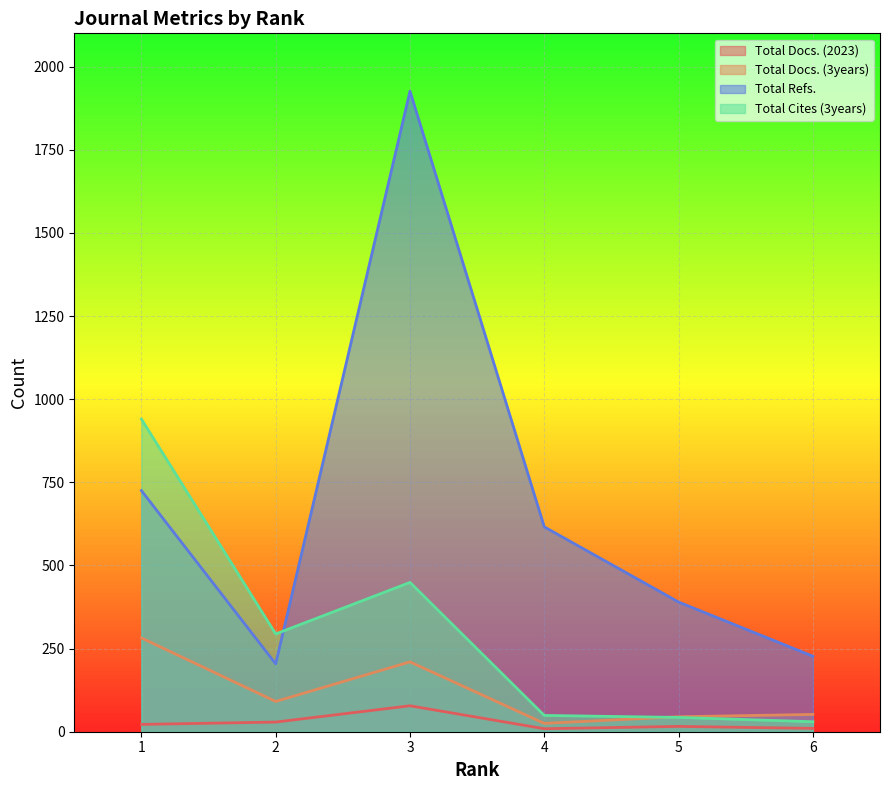

What is the difference between the maximum and second lowest values in the Total Docs. (2023) series?

68